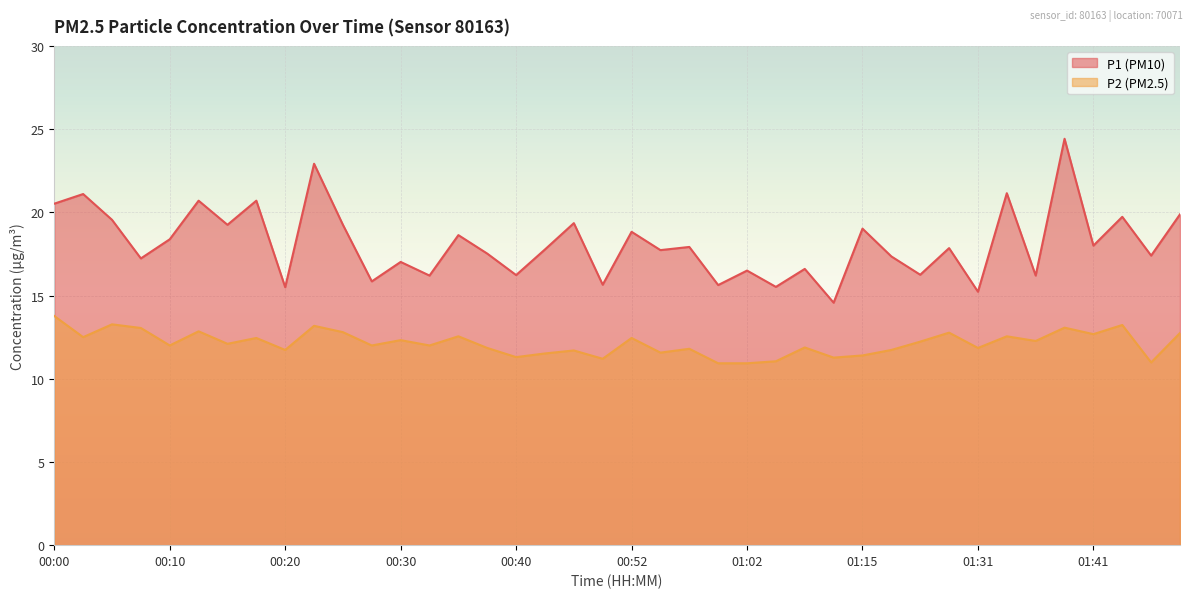

Is it true that P2 equals 17.2 at 00:42?

False